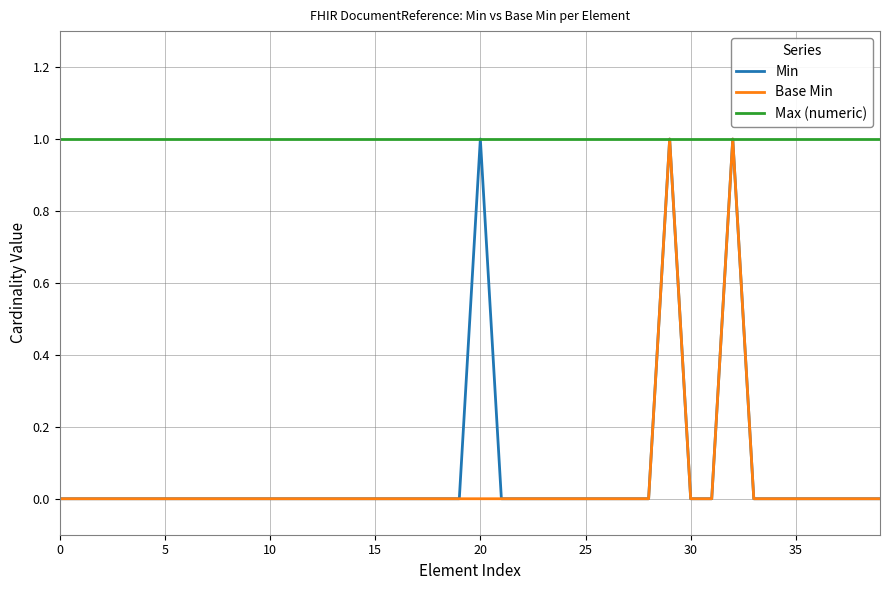

True or false: Min has more than 1 interior local peaks.

True